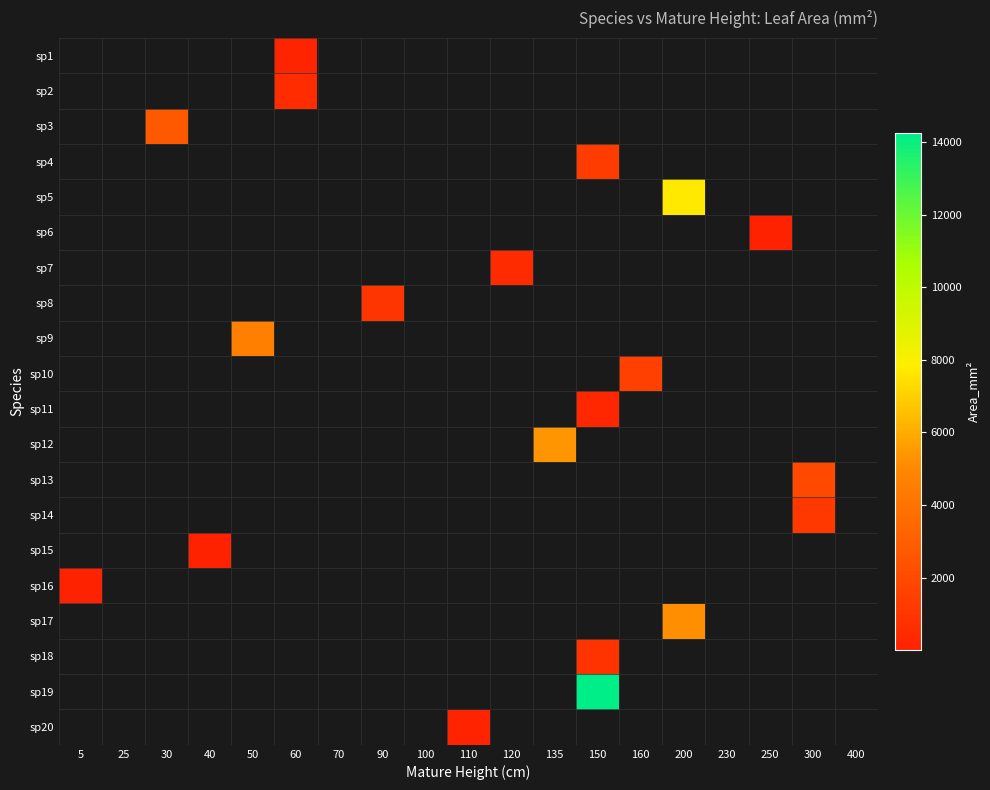

How many series are shown in this chart?

20